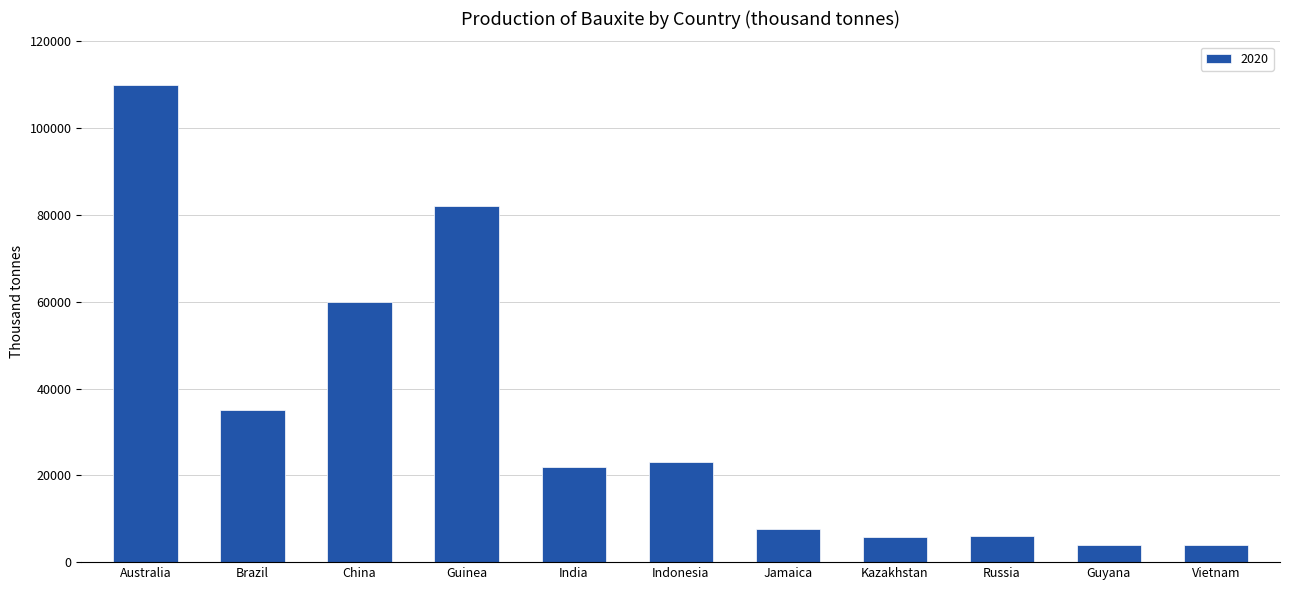

The chart shows a value of 33869 at India. True or false?

False